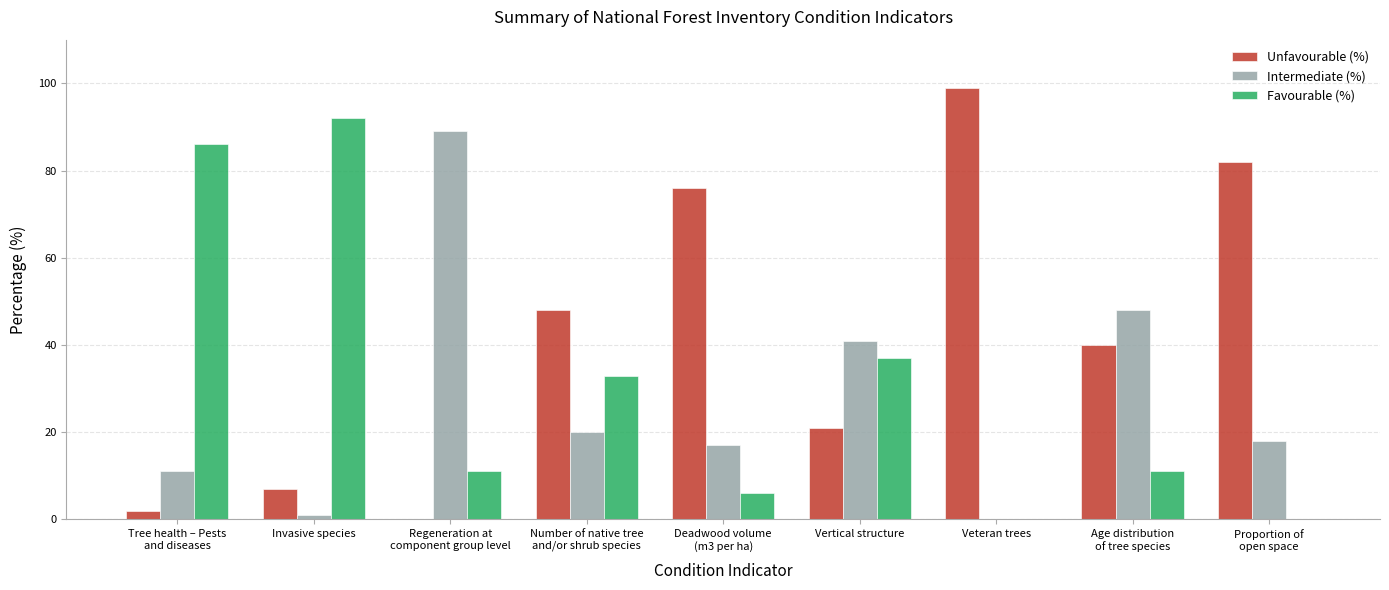

Are the bars grouped side by side (vs. stacked)?

Yes